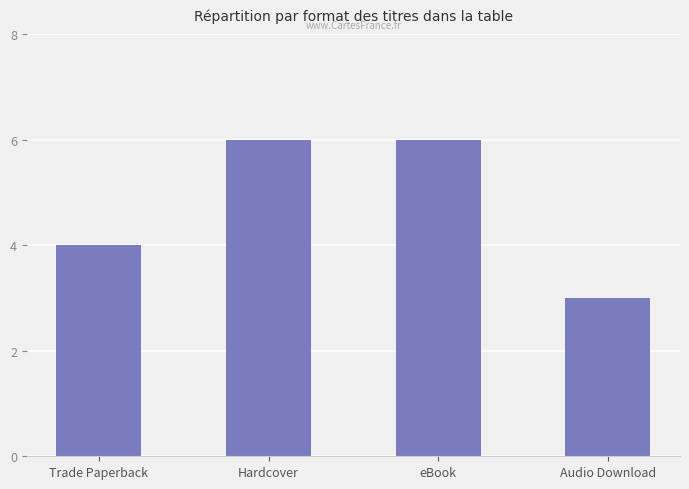

What is the label of the 4th bar from the right?

Trade Paperback